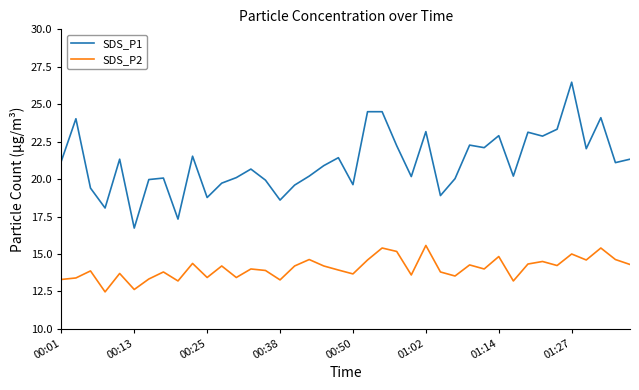

What is the difference between the maximum and minimum values in the SDS_P2 series?

3.1